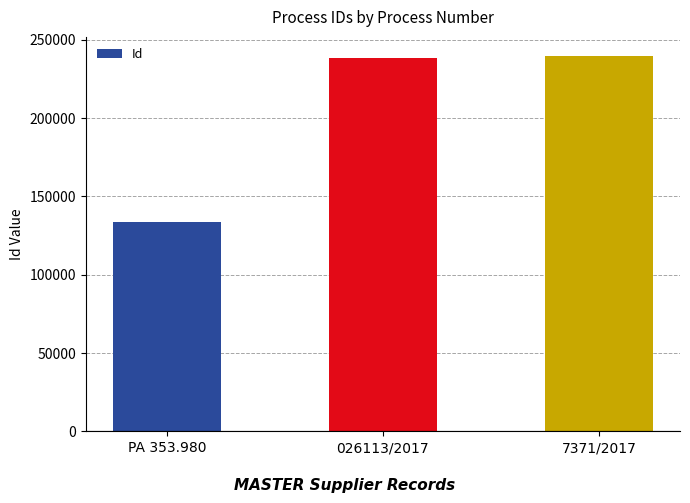

What is the change in value from 026113/2017 to 7371/2017?

+1297